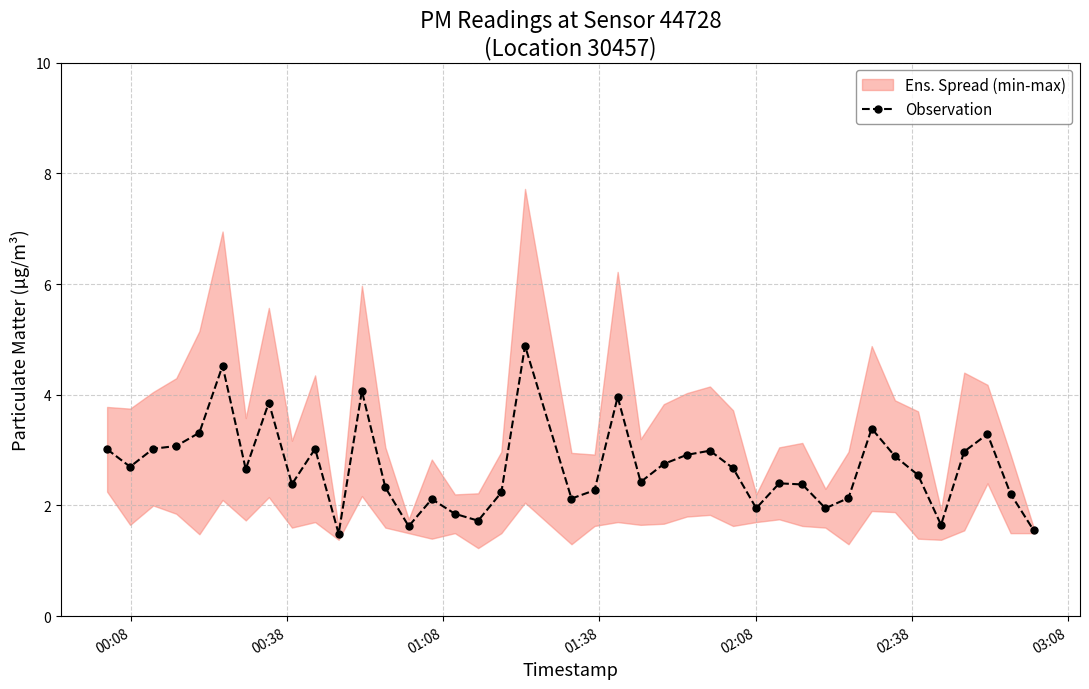

What is the lowest value of the Observation series?

1.5